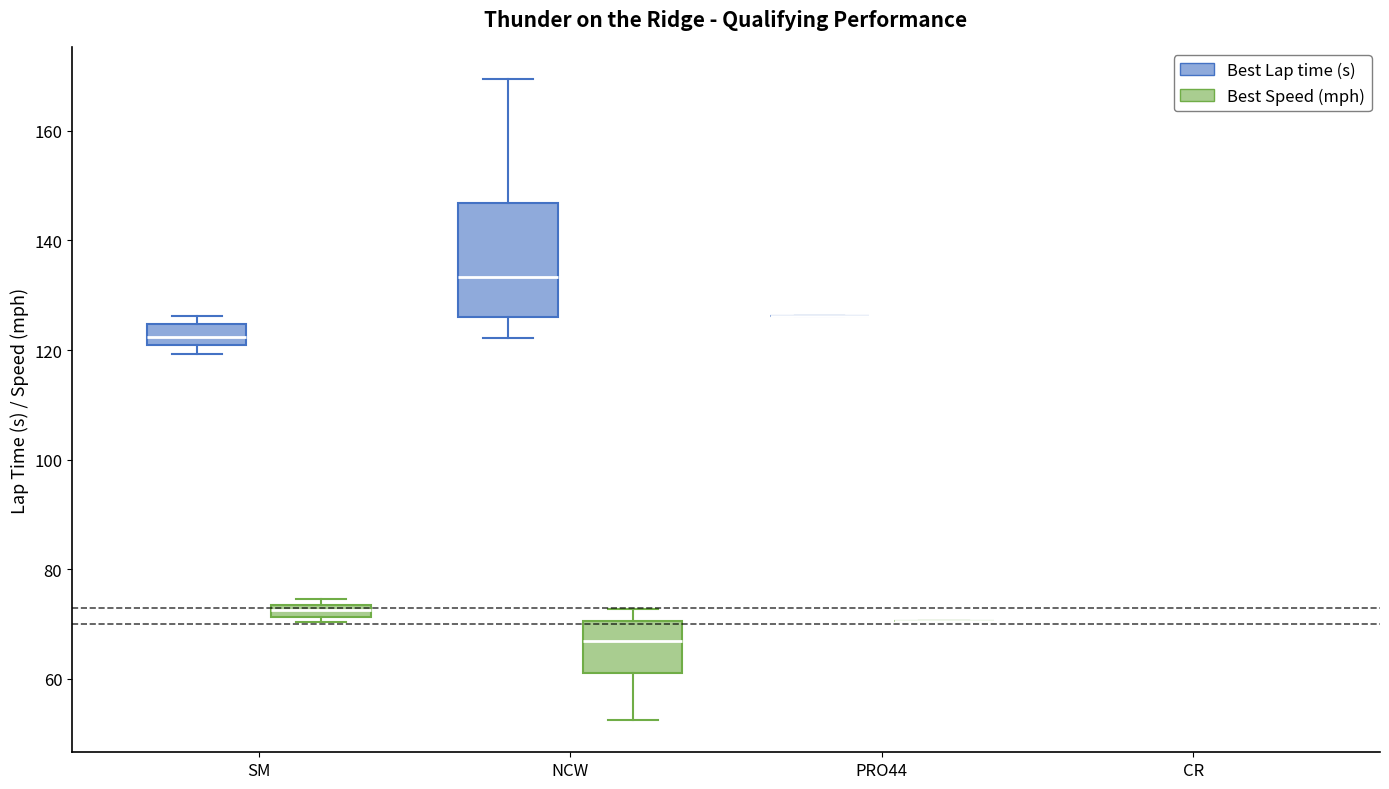

Comparing the boxes themselves (not the whiskers), which one is the tallest?

NCW (Best Lap time (s))